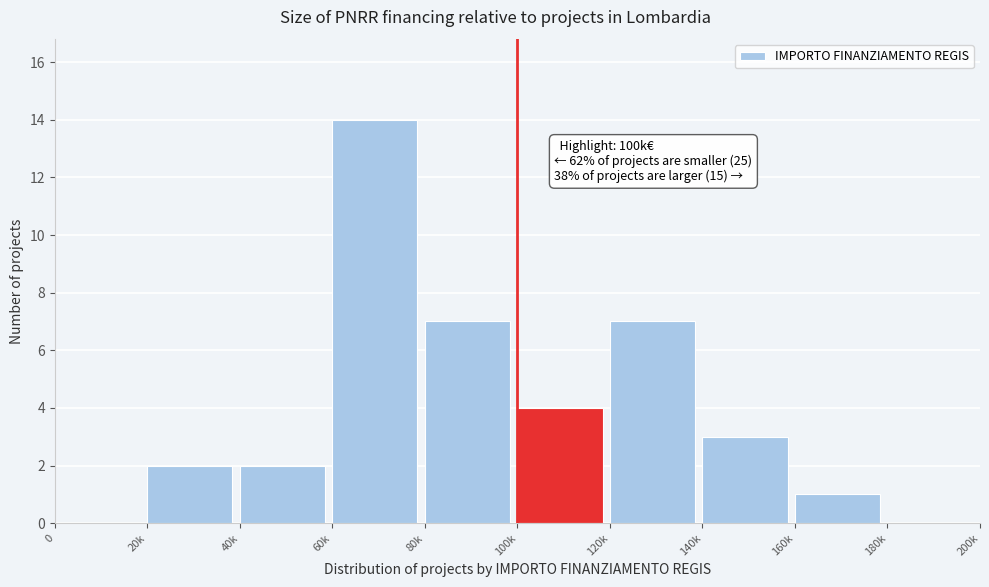

Reading left to right, transcribe all the data shown in this chart.

0=0	20k=2	40k=2	60k=14	80k=7	100k=4	120k=7	140k=3	160k=1	180k=0